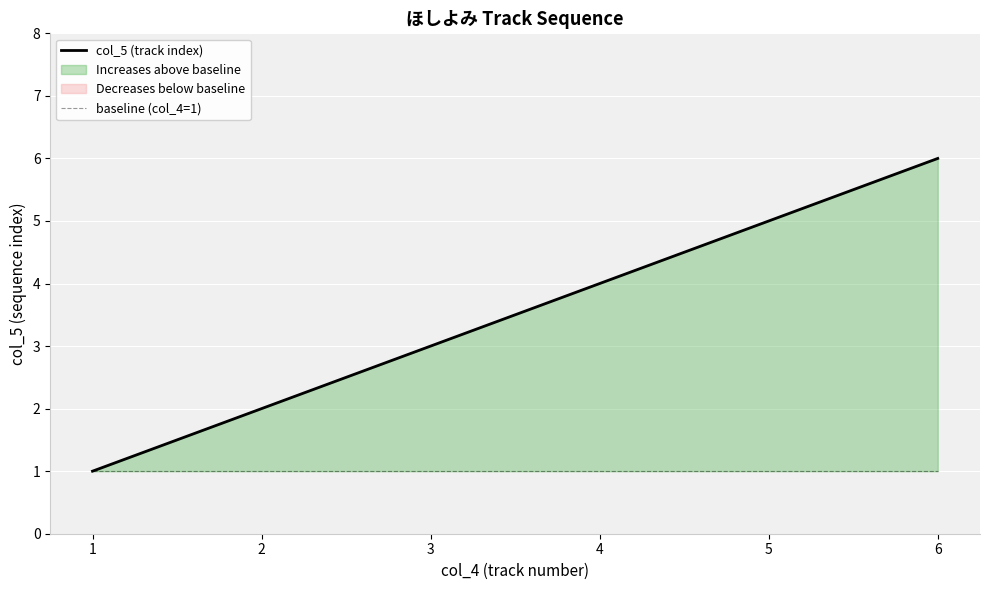

At how many categories does at least one series exceed 5?

1